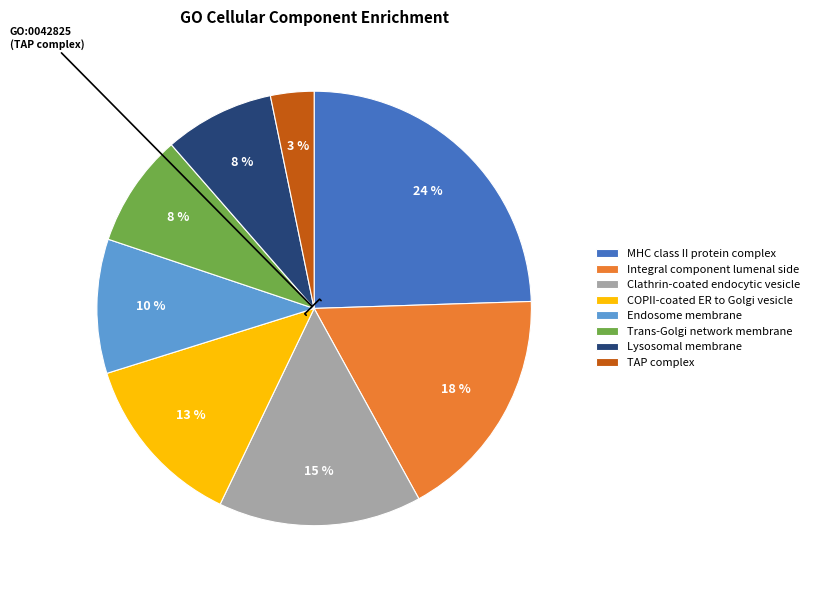

Between Lysosomal membrane and Endosome membrane, which is larger?

Endosome membrane